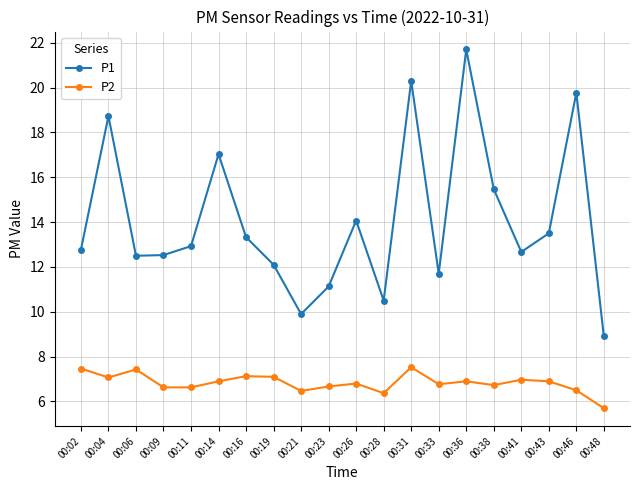

How many data points in P1 are above 12?

15